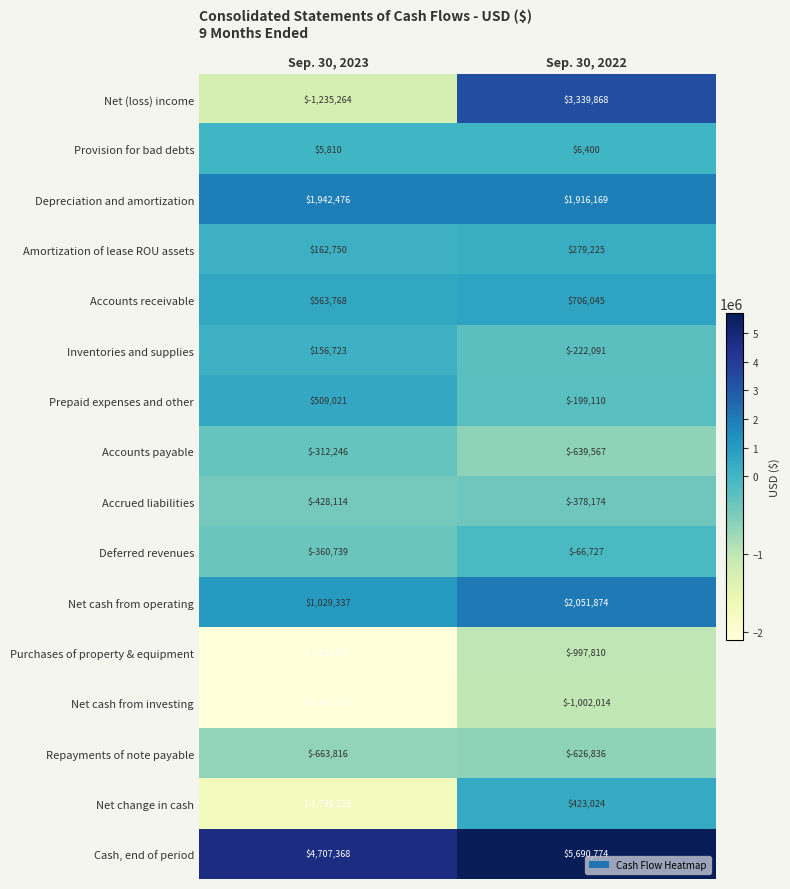

What is the sum of all Net (loss) income values?

2104604